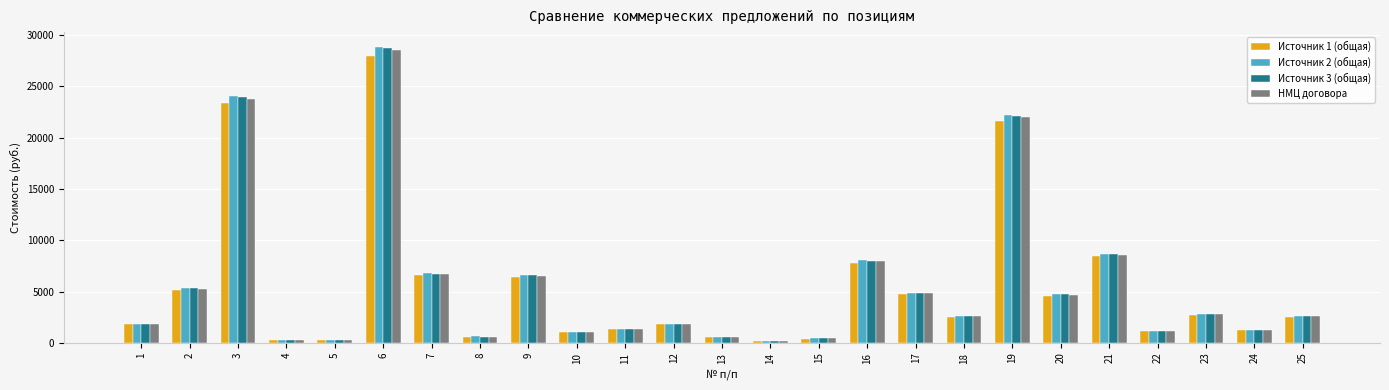

Between 6 and 18, which series saw the biggest shift?

Источник 2 (общая)